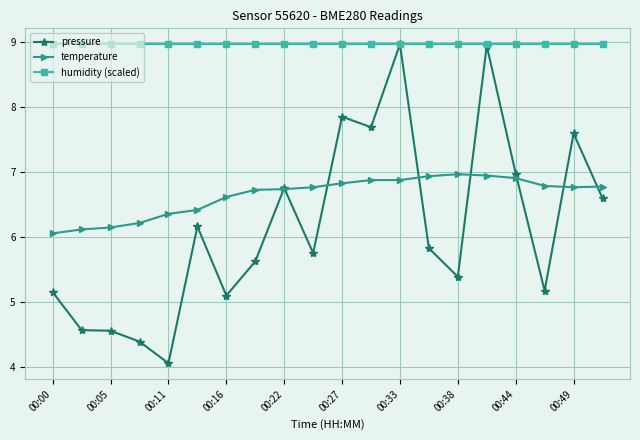

What is the value of the humidity (scaled) point at the 8th from the left?

9.0